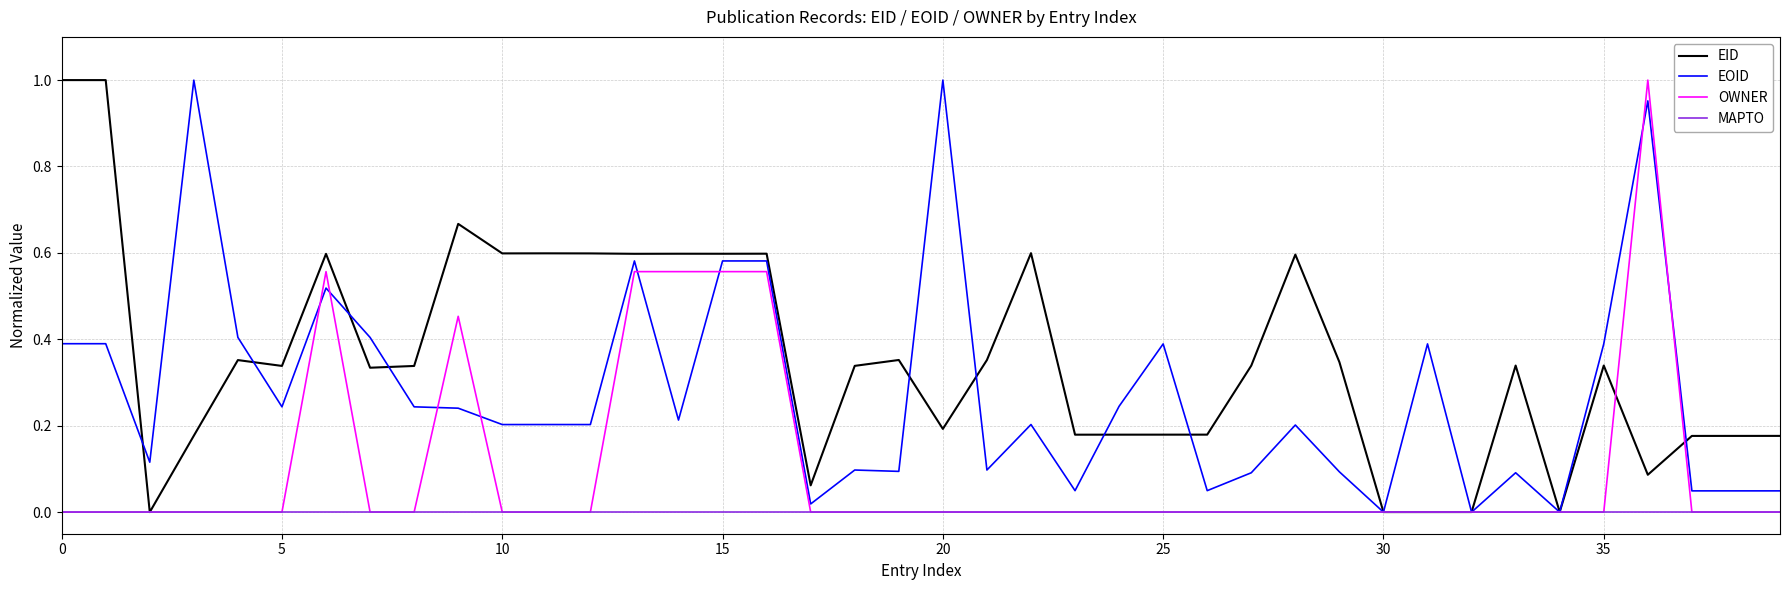

Which series has the largest total across all categories?

EID